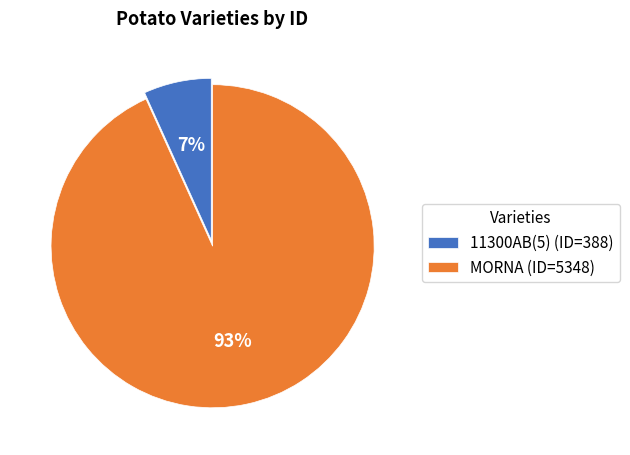

What is the smallest slice in the pie chart?

11300AB(5)